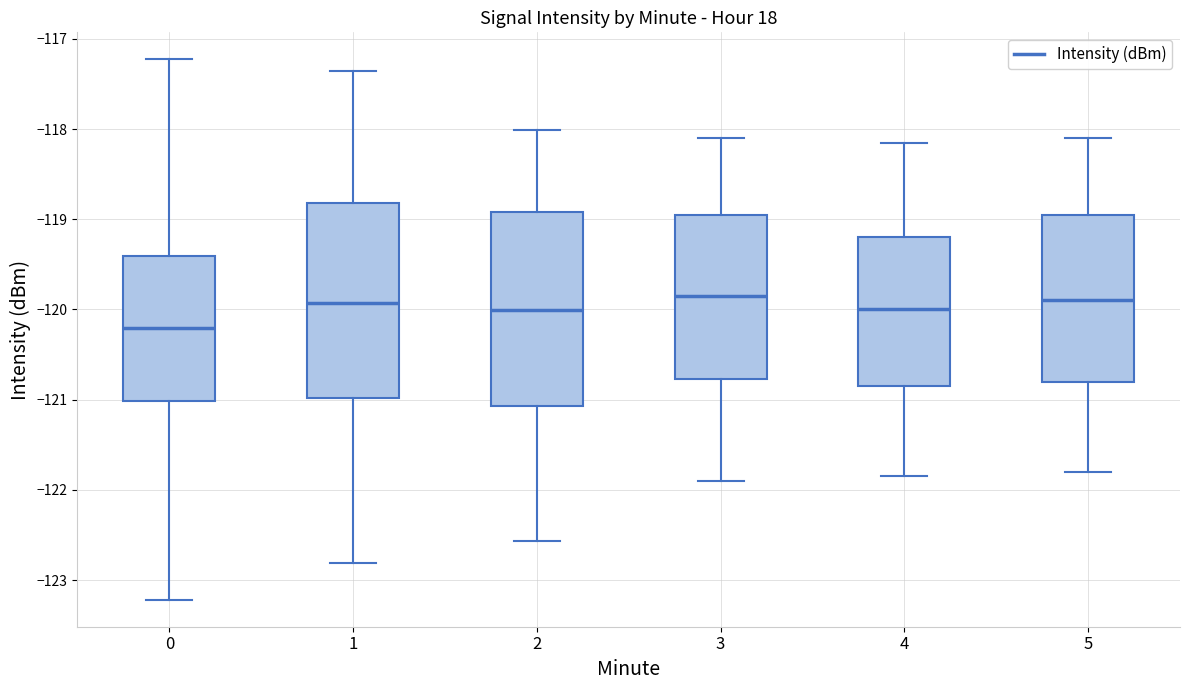

Reading left to right, read every box against the y-axis: the position of its median line, the range the box covers, and the ends of its whiskers. The values are not printed on the chart, so give them approximately, as read against the axis.

0: median -120.2, box -121.0 to -119.4, whiskers -123.2 to -117.2
1: median -119.9, box -121.0 to -118.8, whiskers -122.8 to -117.4
2: median -120.0, box -121.1 to -118.9, whiskers -122.6 to -118.0
3: median -119.8, box -120.8 to -118.9, whiskers -121.9 to -118.1
4: median -120.0, box -120.8 to -119.2, whiskers -121.8 to -118.1
5: median -119.9, box -120.8 to -118.9, whiskers -121.8 to -118.1